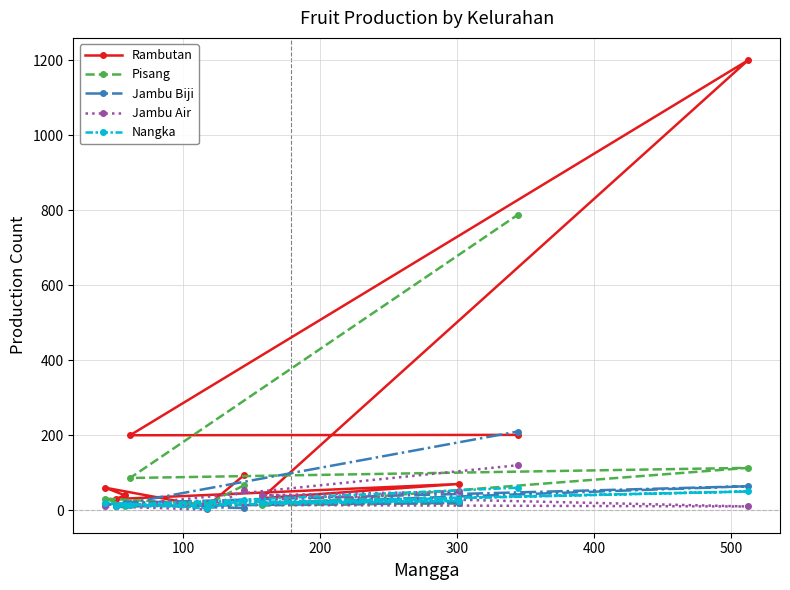

What are all the series names shown in the legend?

Rambutan, Pisang, Jambu Biji, Jambu Air, Nangka